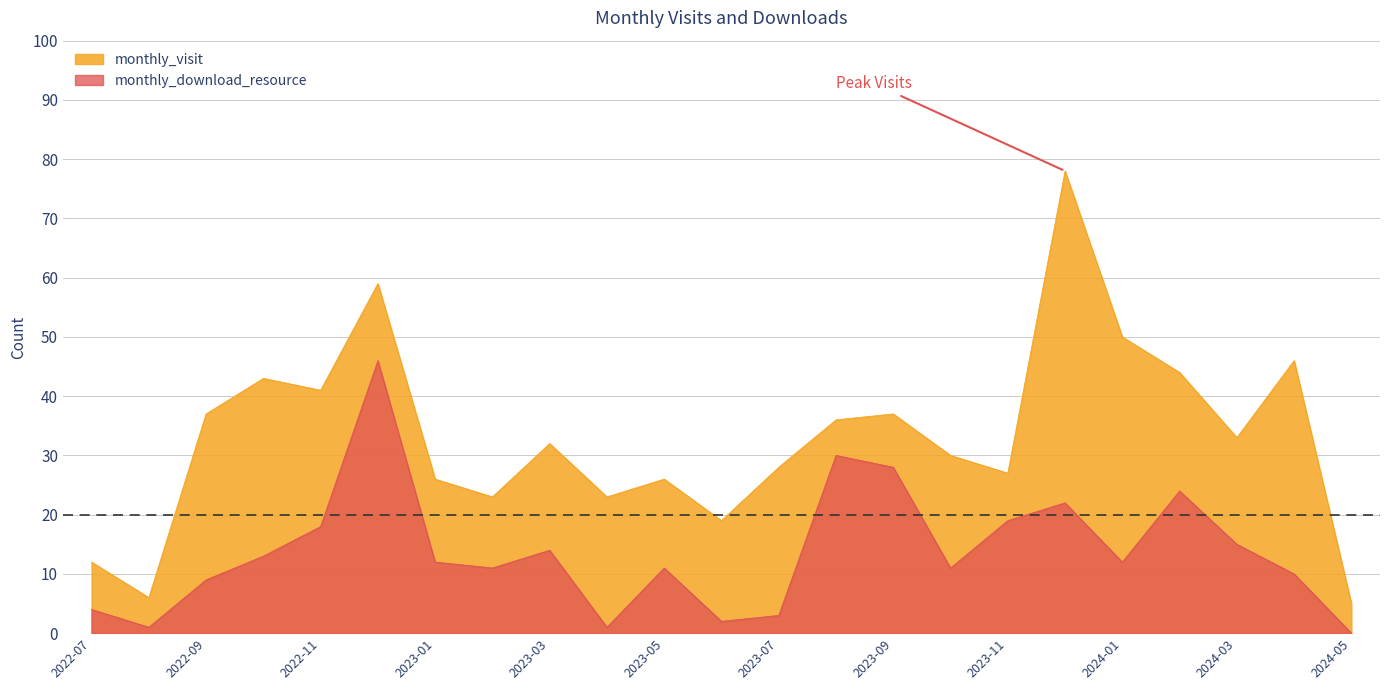

What is the label of the 13th point from the left?

2023-07